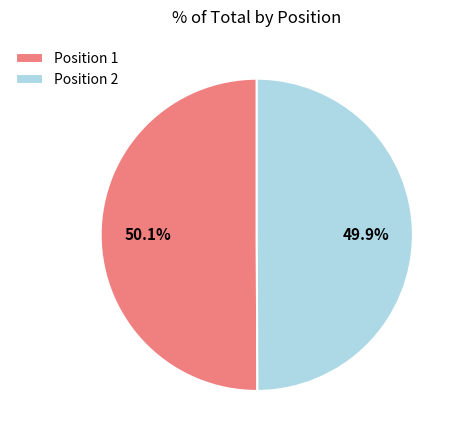

Approximately how many times larger is the value at Position 2 compared to Position 1?

1.0